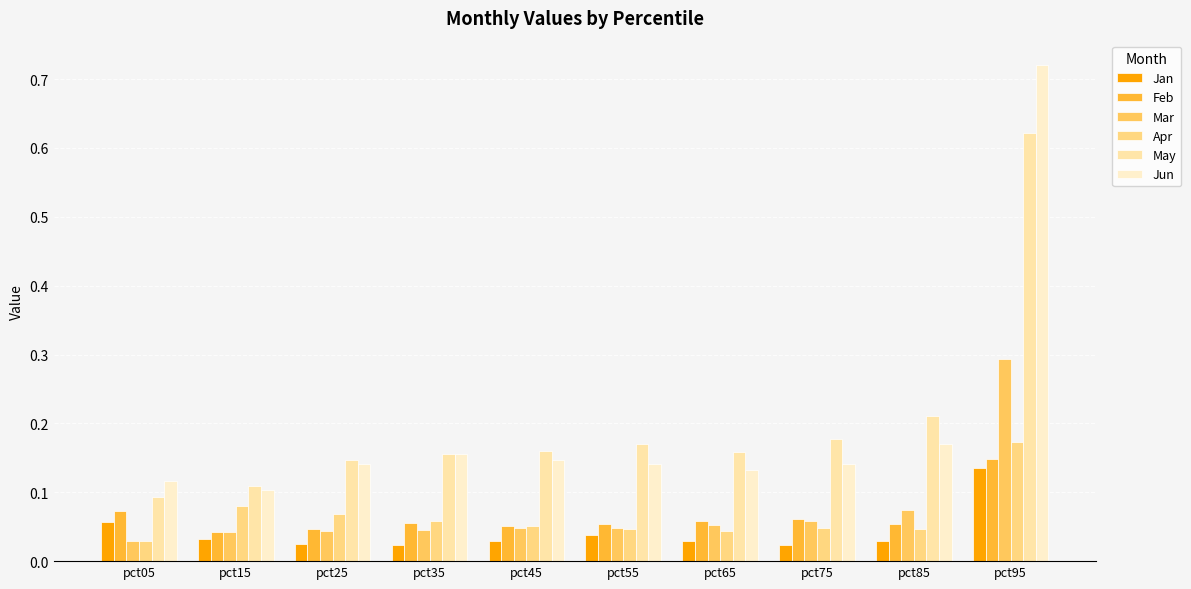

True or false: Jun has a value of 0.1 at pct45.

True